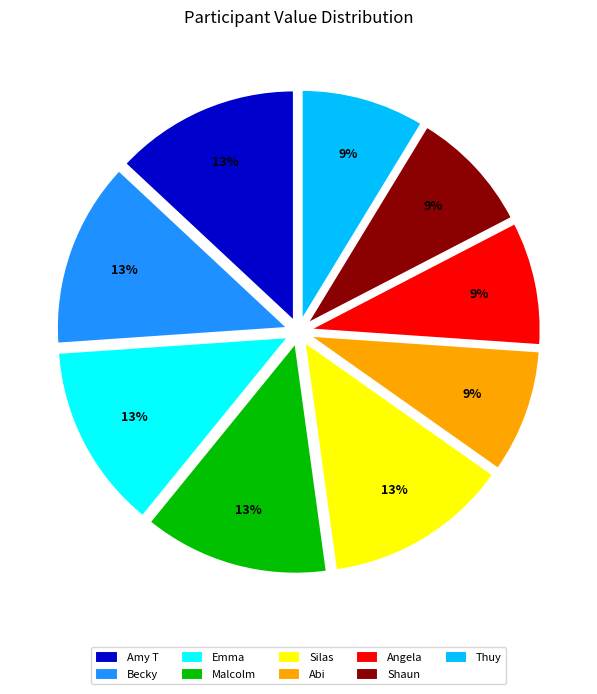

To the nearest percent, what is the combined percentage of Thuy and Becky?

22%